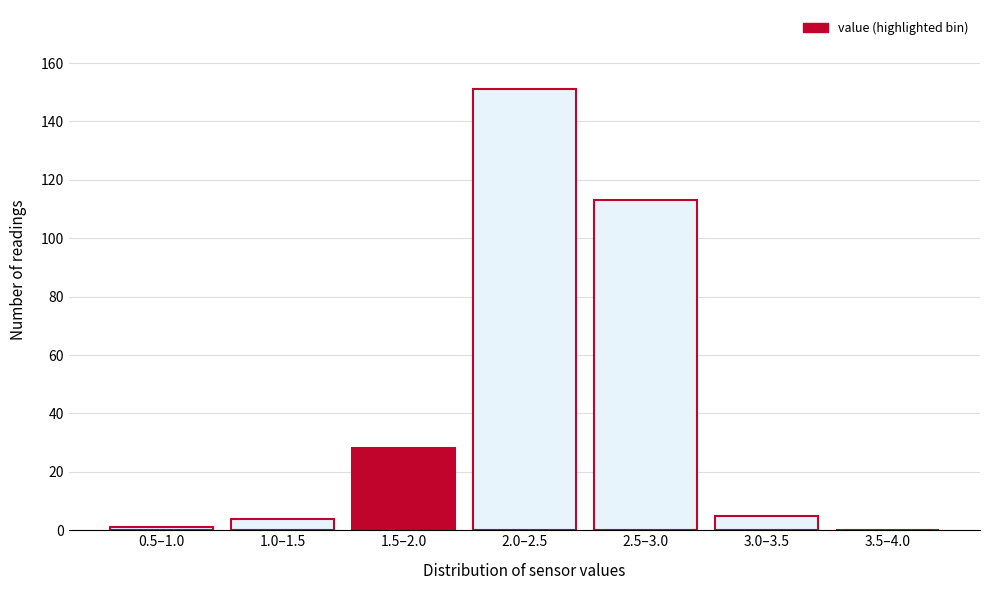

Reading left to right, what are all the values shown in this chart?

0.5–1.0=1	1.0–1.5=4	1.5–2.0=28	2.0–2.5=151	2.5–3.0=113	3.0–3.5=5	3.5–4.0=0